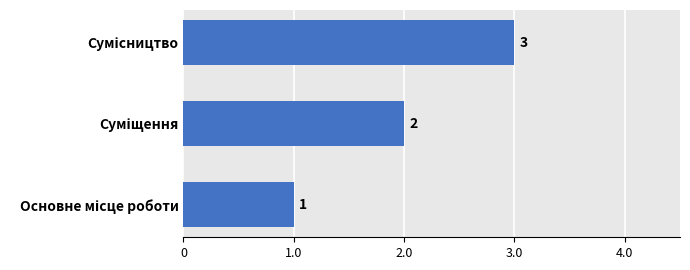

Are the bars grouped side by side (vs. stacked)?

No